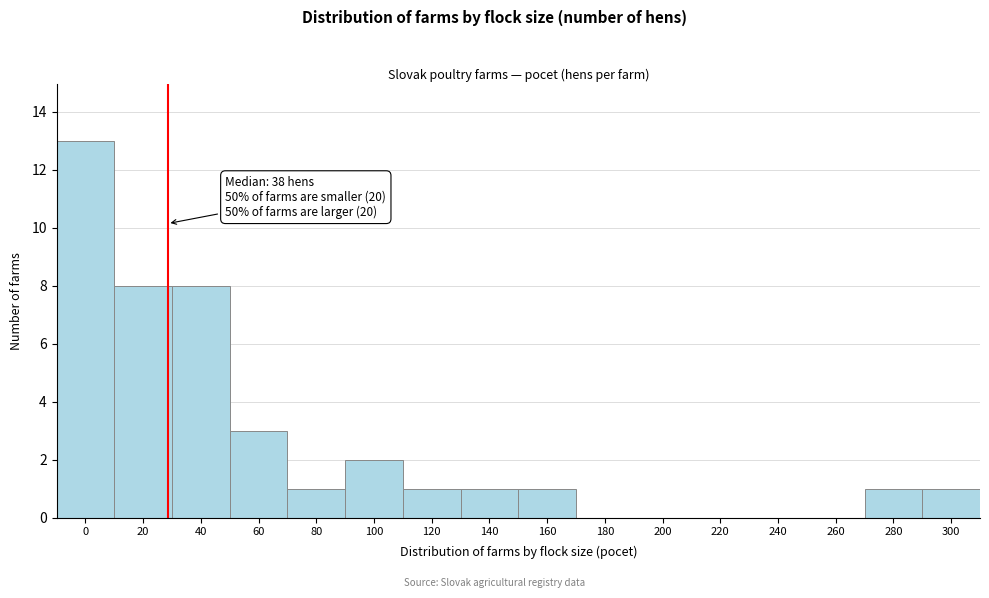

Reading right to left, transcribe all the data shown in this chart.

300=1	280=1	260=0	240=0	220=0	200=0	180=0	160=1	140=1	120=1	100=2	80=1	60=3	40=8	20=8	0=13